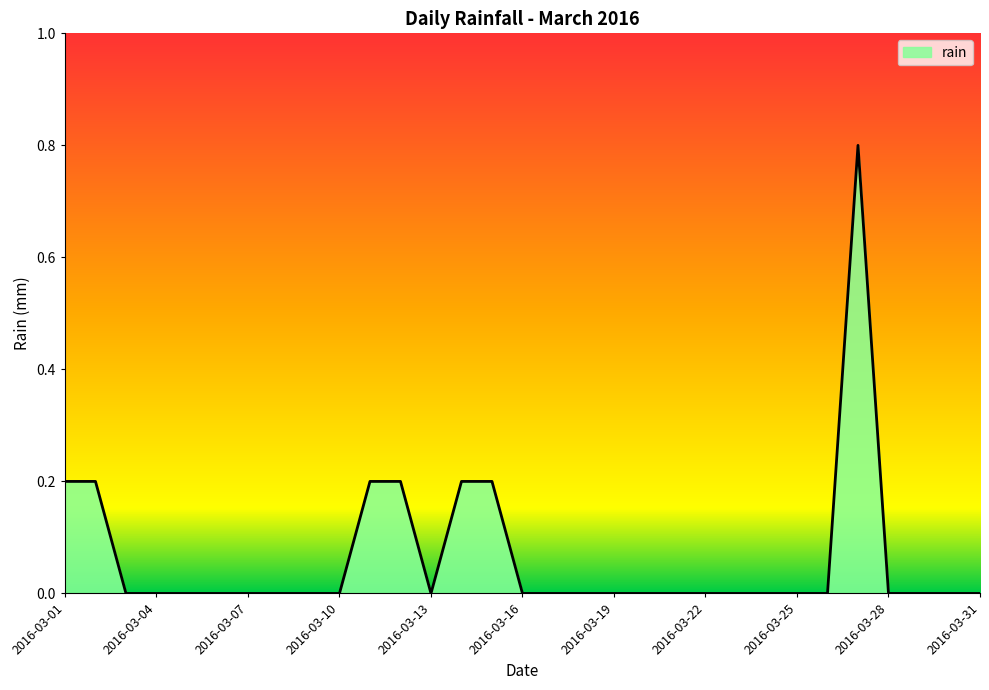

Where is the first local maximum?

2016-03-27